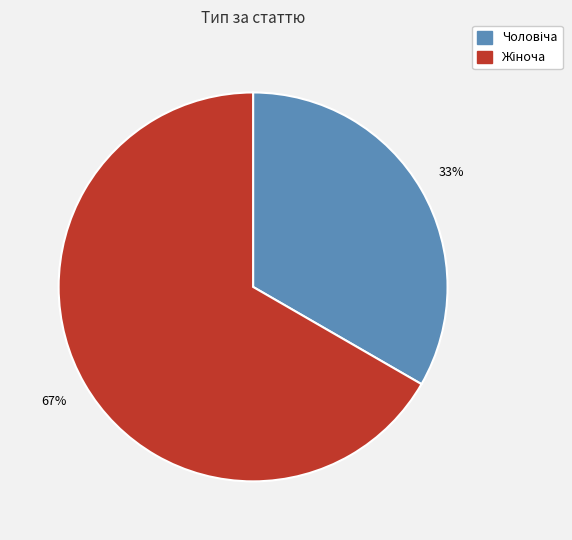

To the nearest percent, what is the average slice percentage?

50%